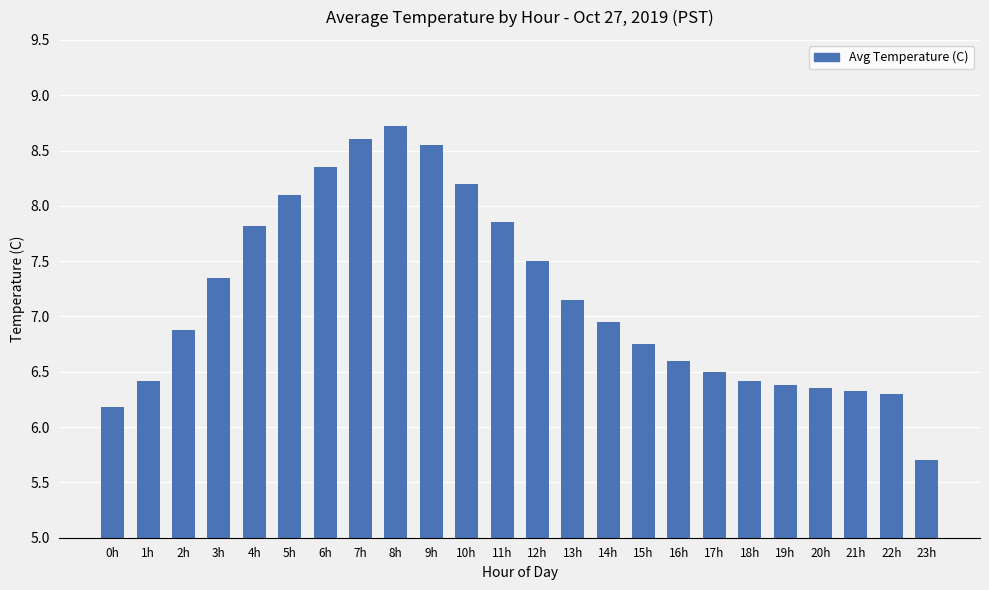

What is the label of the 10th bar from the right?

14h